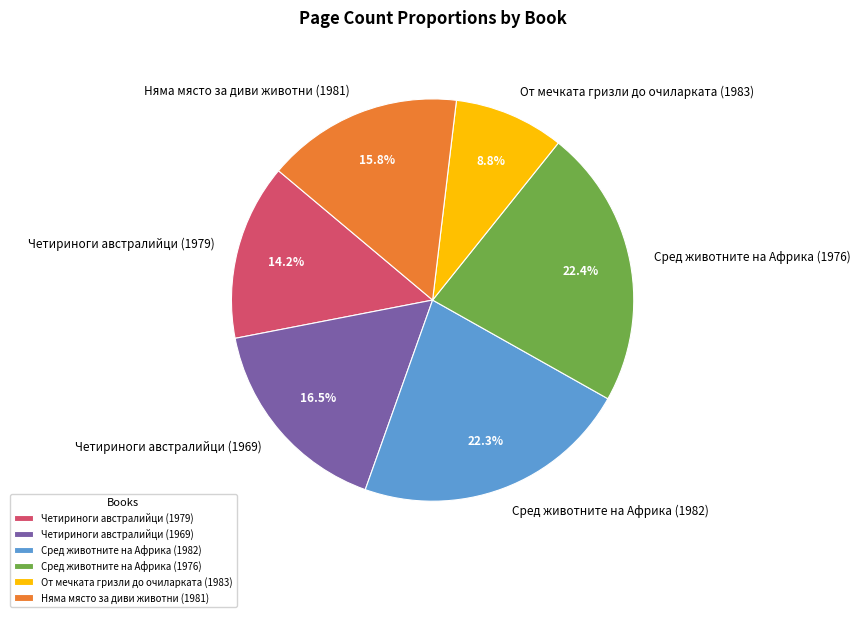

How many segments does this pie chart have?

6